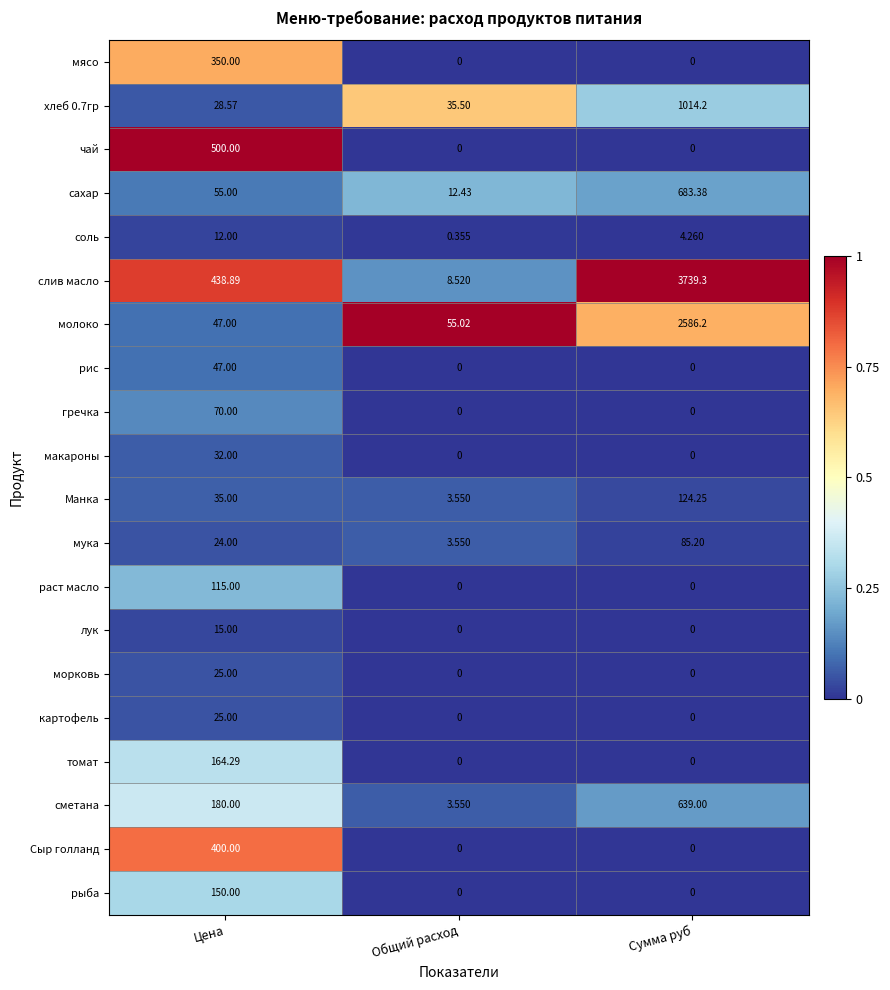

Which series changed the most between Цена and Общий расход?

чай